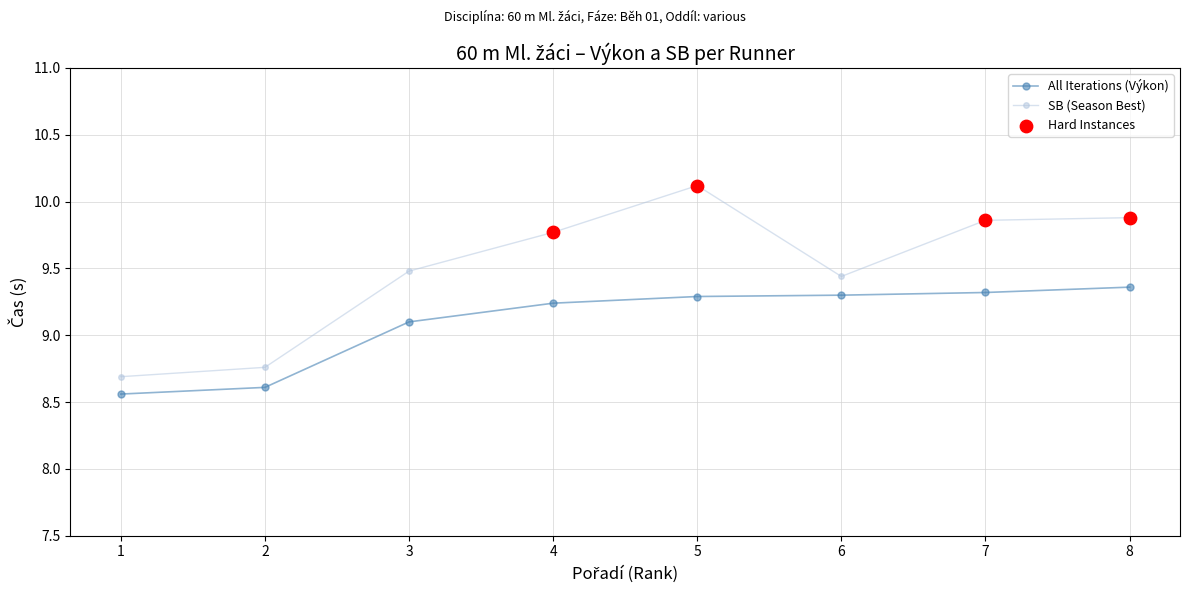

Which series has the largest range (max minus min)?

SB (Season Best)